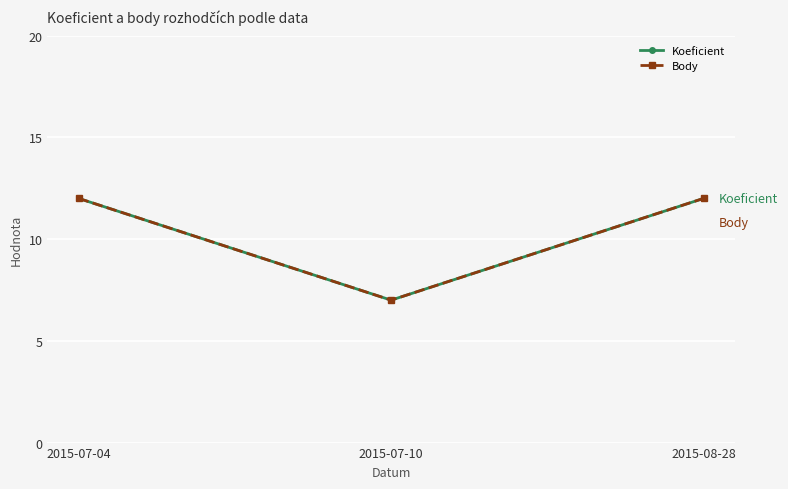

Does the chart have visible grid lines?

Yes